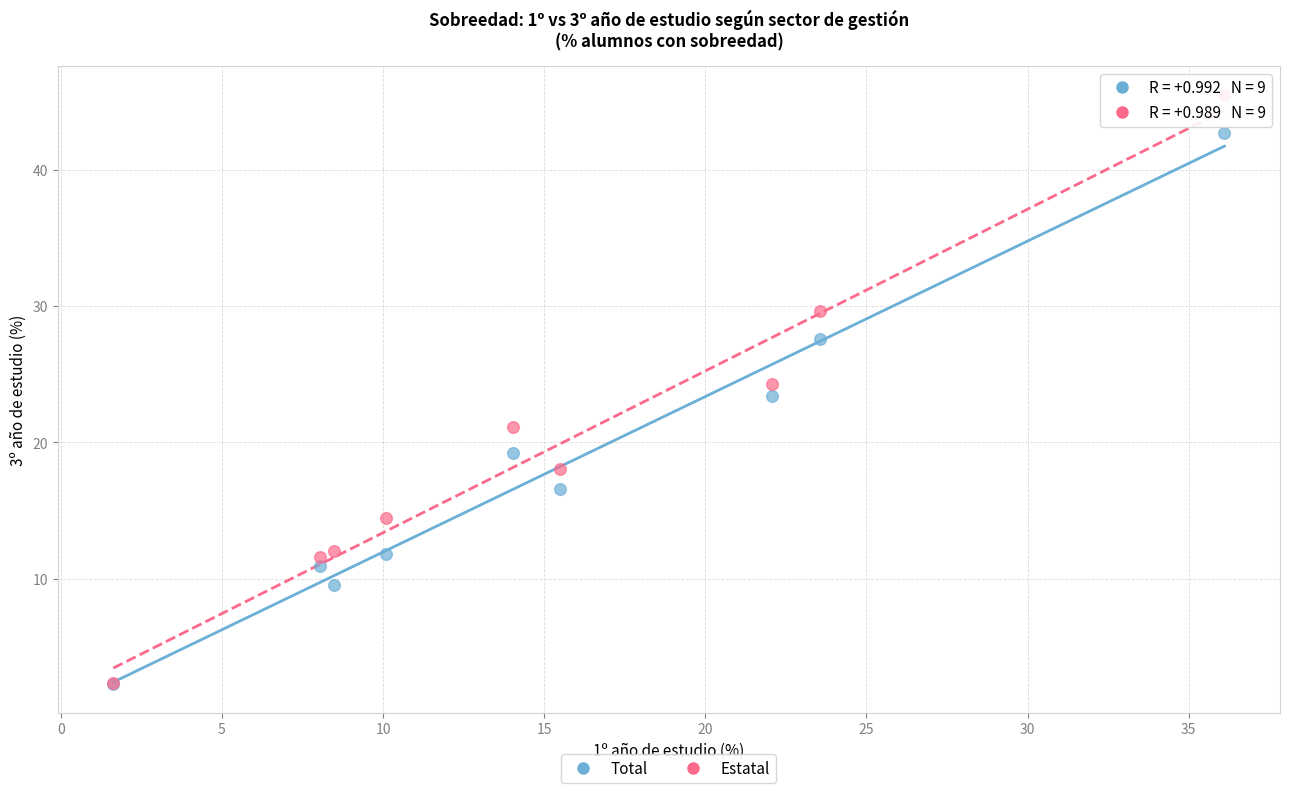

What are all the series names shown in the legend?

Total, Estatal